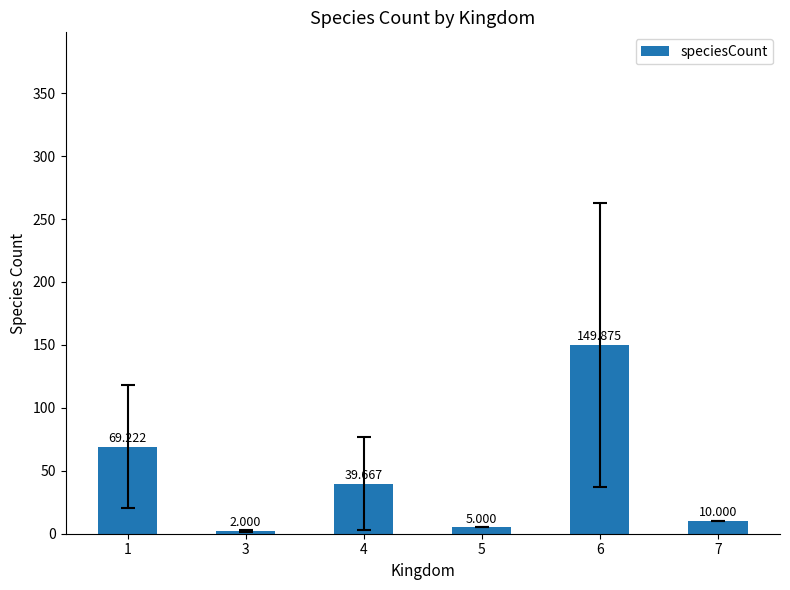

What is the value of the 2nd bar from the left?

2.0